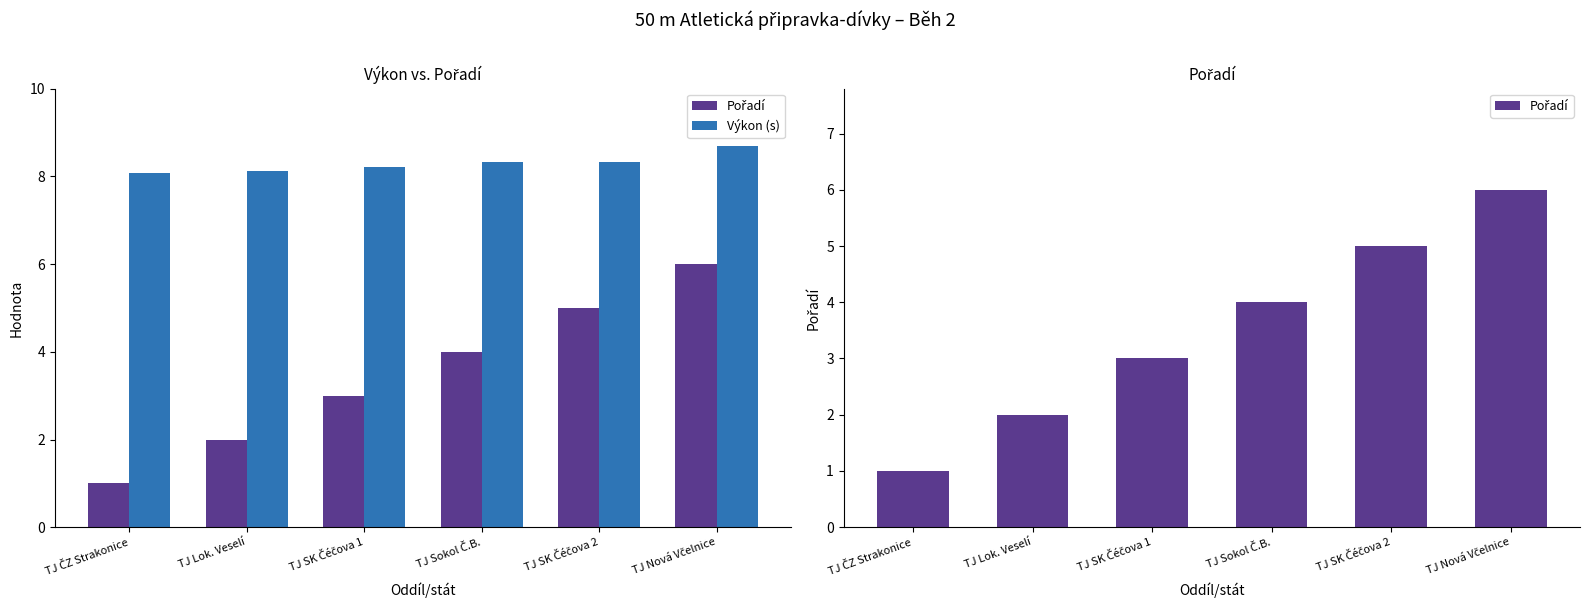

Which has a higher value, TJ SK Čéčova 1 or TJ SK Čéčova 2?

TJ SK Čéčova 2